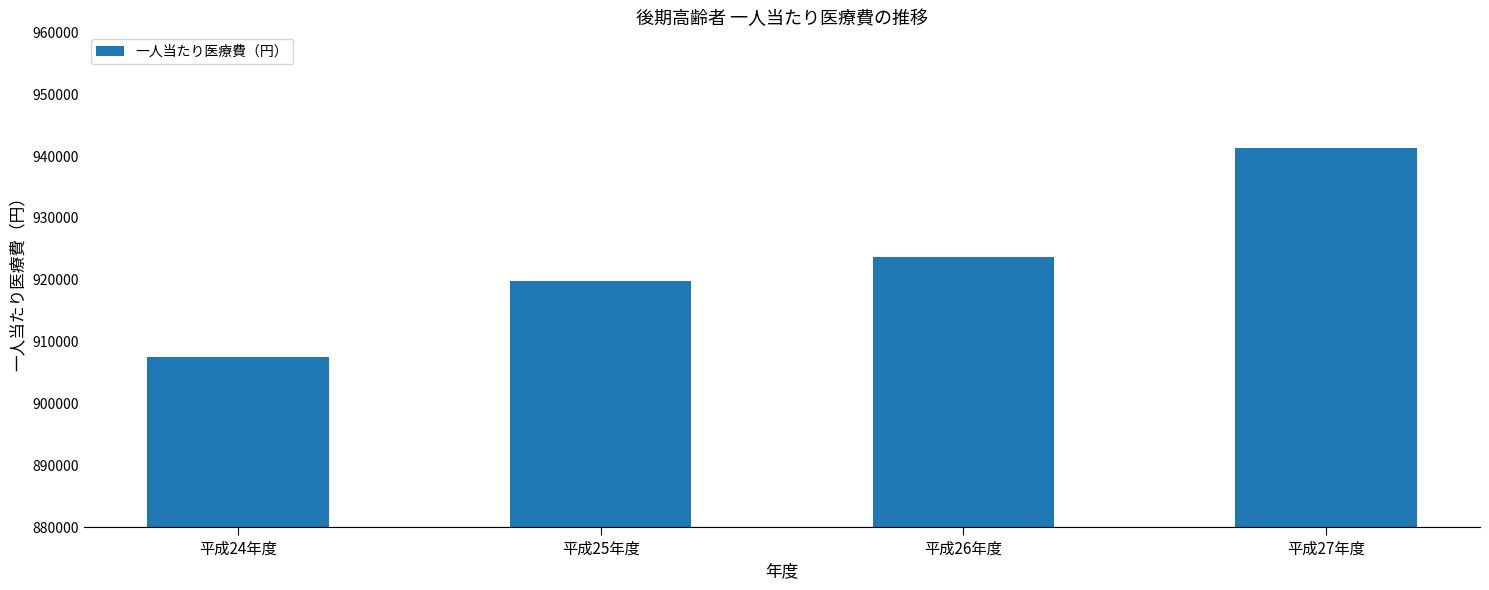

At which category does the chart reach its minimum across all series?

平成24年度